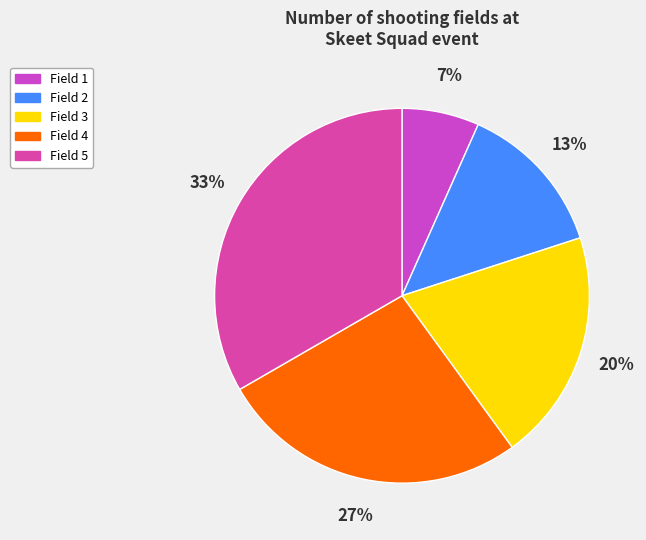

True or false: Field 5 accounts for 33% of the total.

True